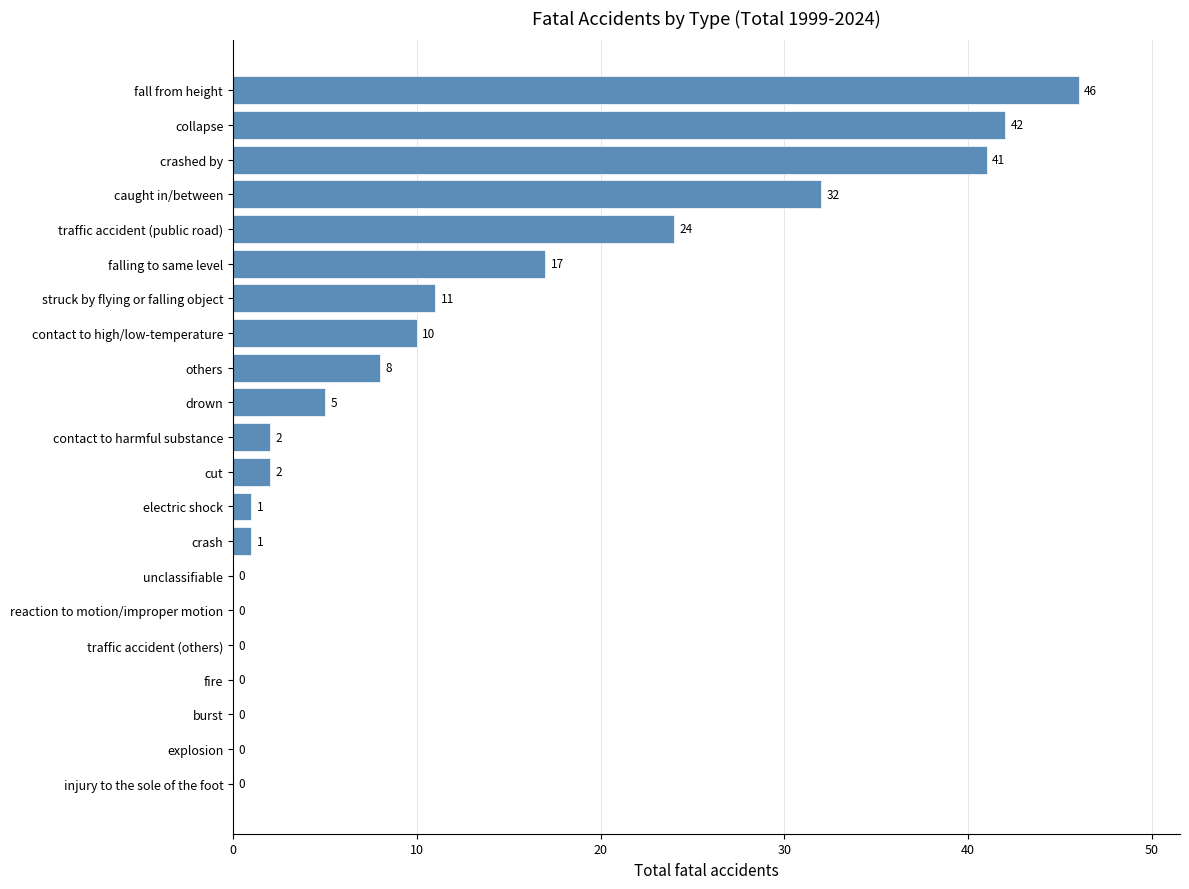

Are the bars grouped side by side (vs. stacked)?

No